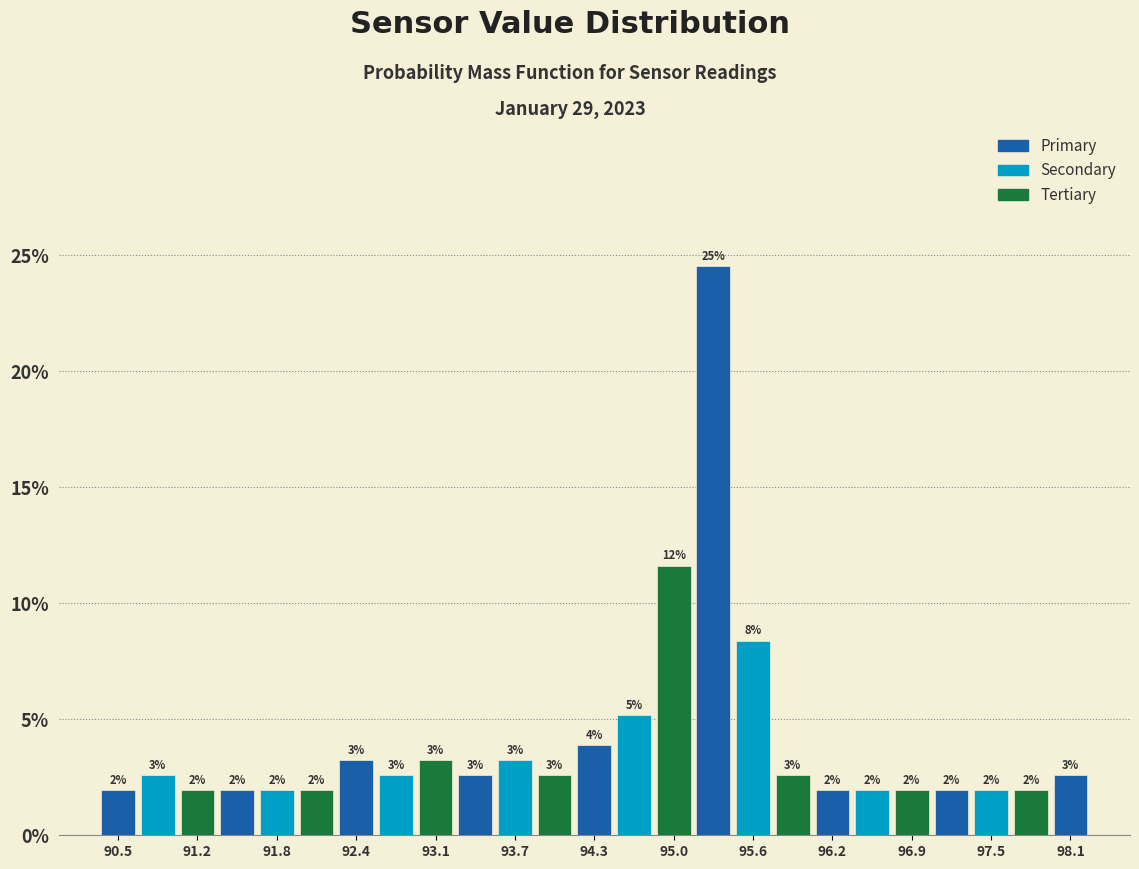

Read against the x-axis, roughly where is the centre of the tallest bar?

95.3